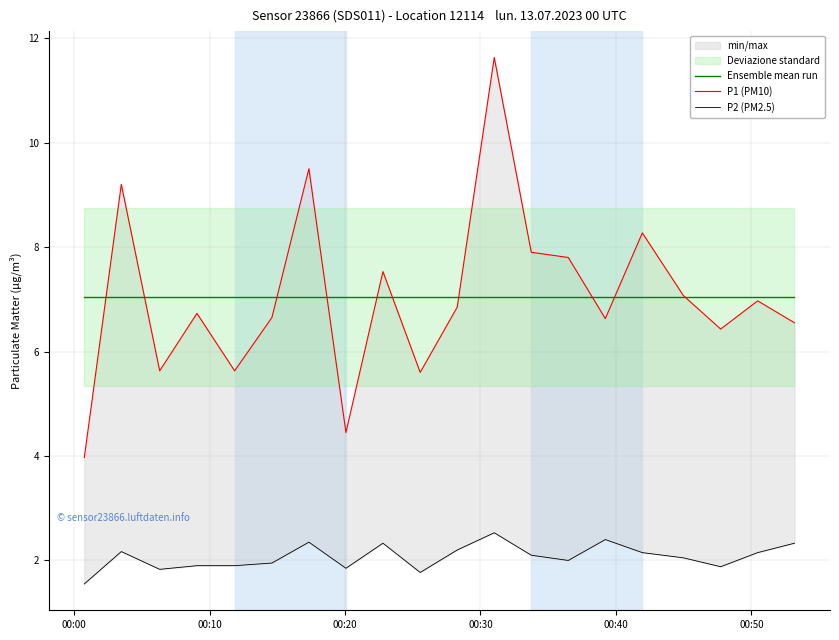

What is the value of the P2 (PM2.5) point at the 13th from the left?

2.1